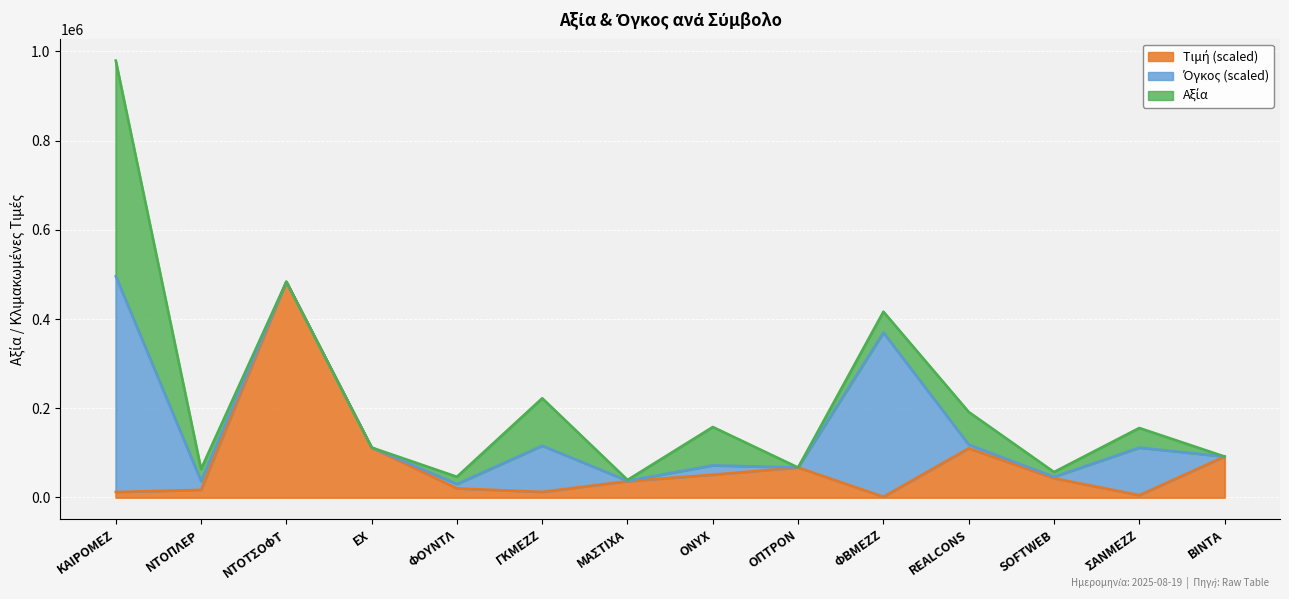

What is the label of the 5th point from the left?

ΦΟΥΝΤΛ